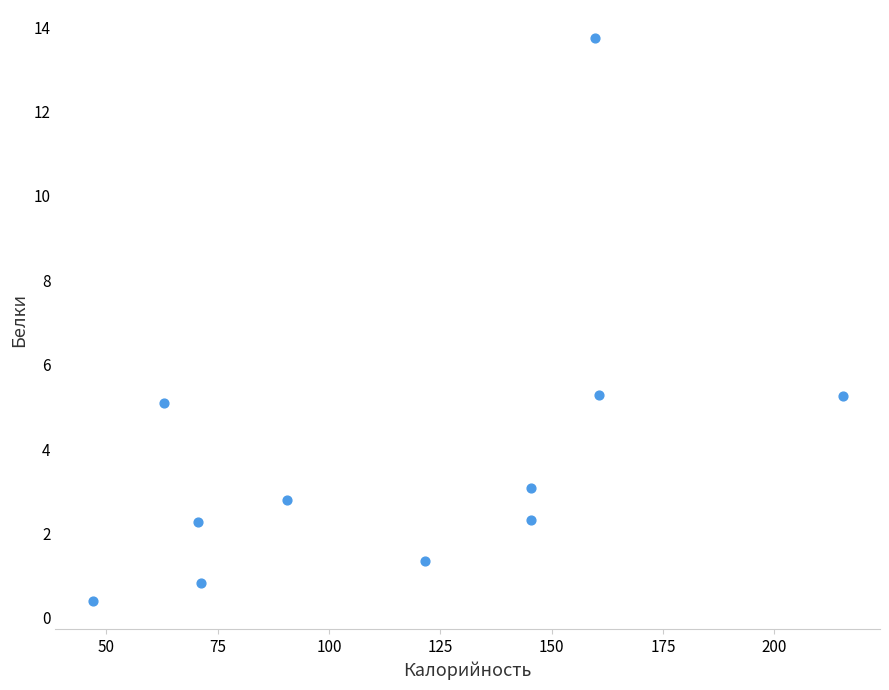

What is the average X value?

117.3